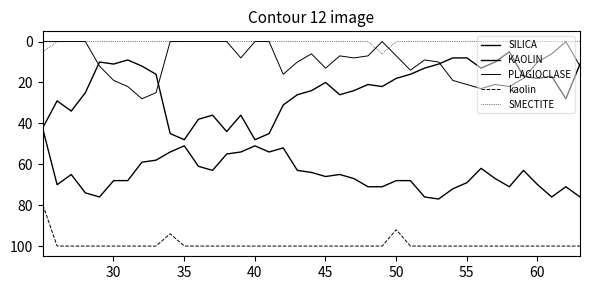

What is the difference between the maximum and minimum values in the SMECTITE series?

6